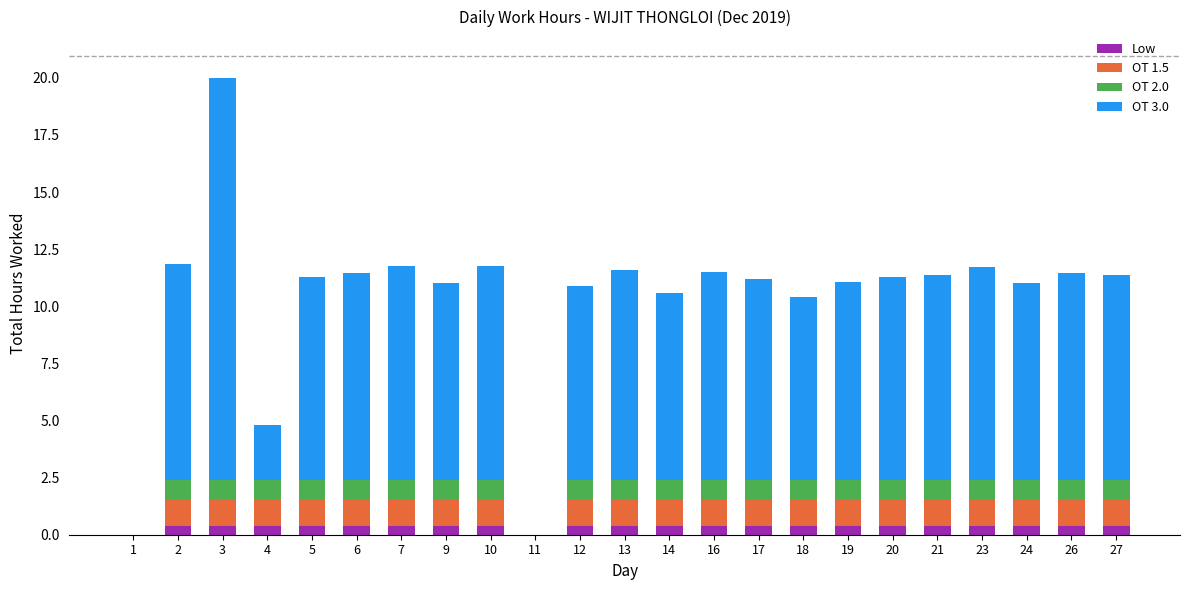

At which category is the sum across all series the highest?

3